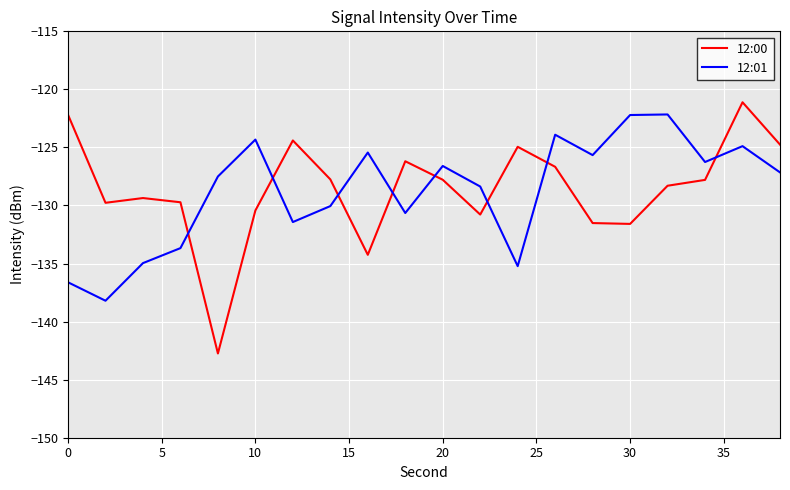

Which series has the largest range (max minus min)?

12:00